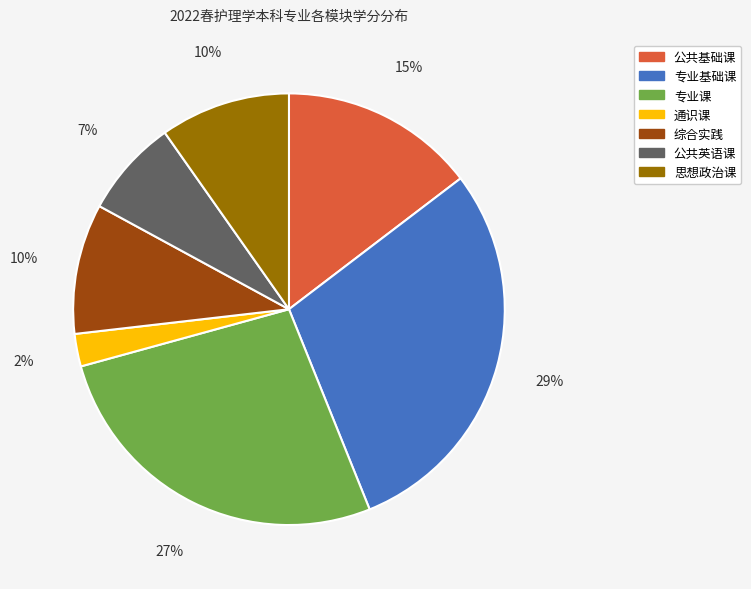

To the nearest percent, what is the average slice percentage?

14%